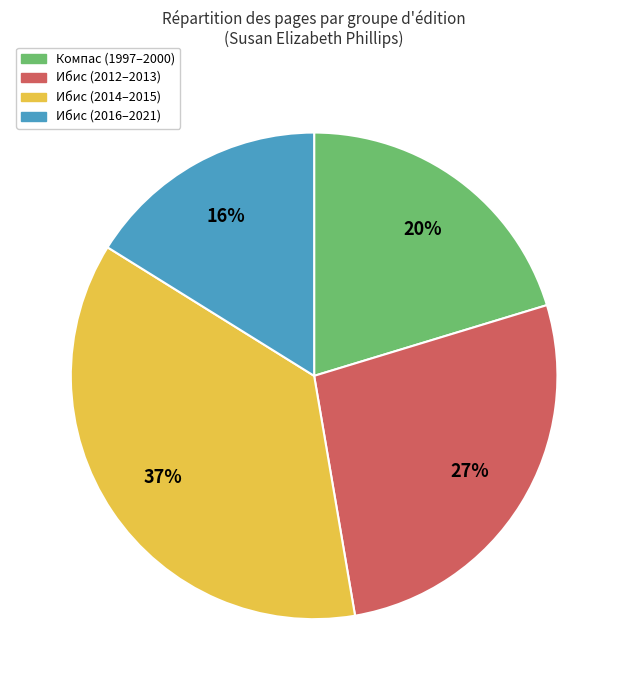

Is there a majority slice in this chart?

No